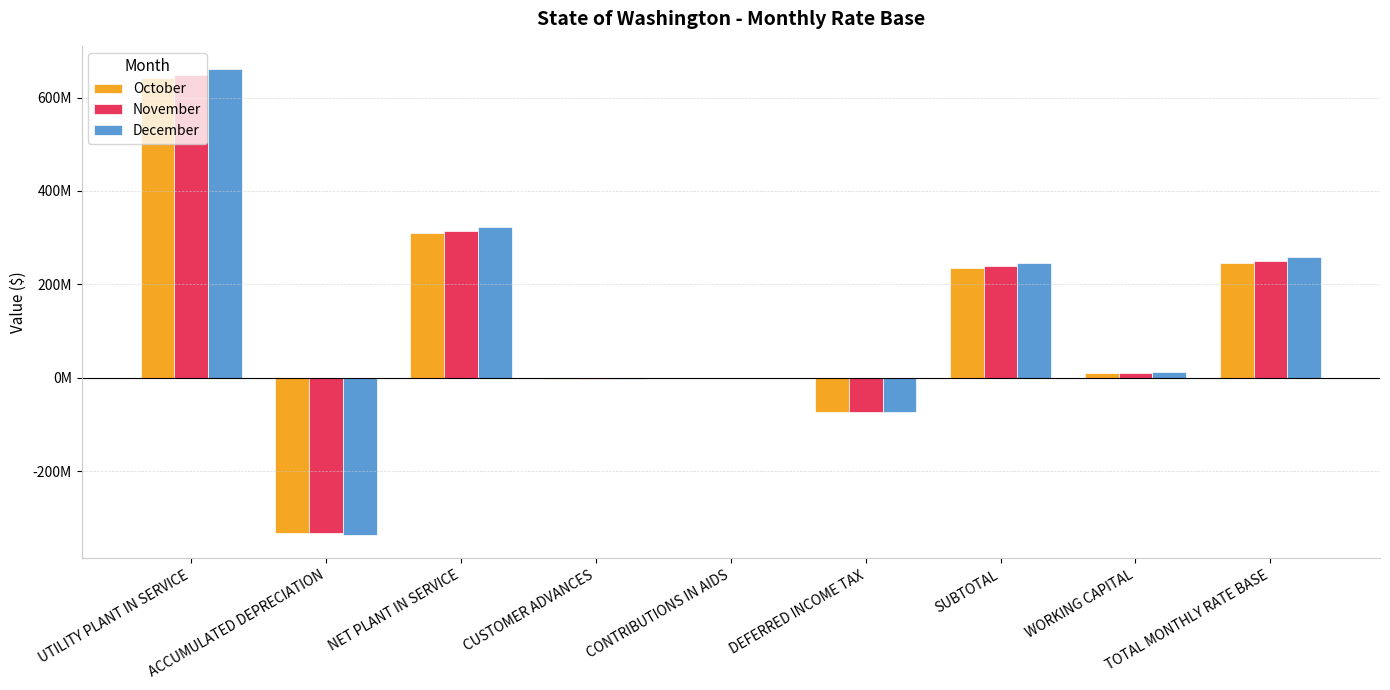

What are all the series names shown in the legend?

October, November, December